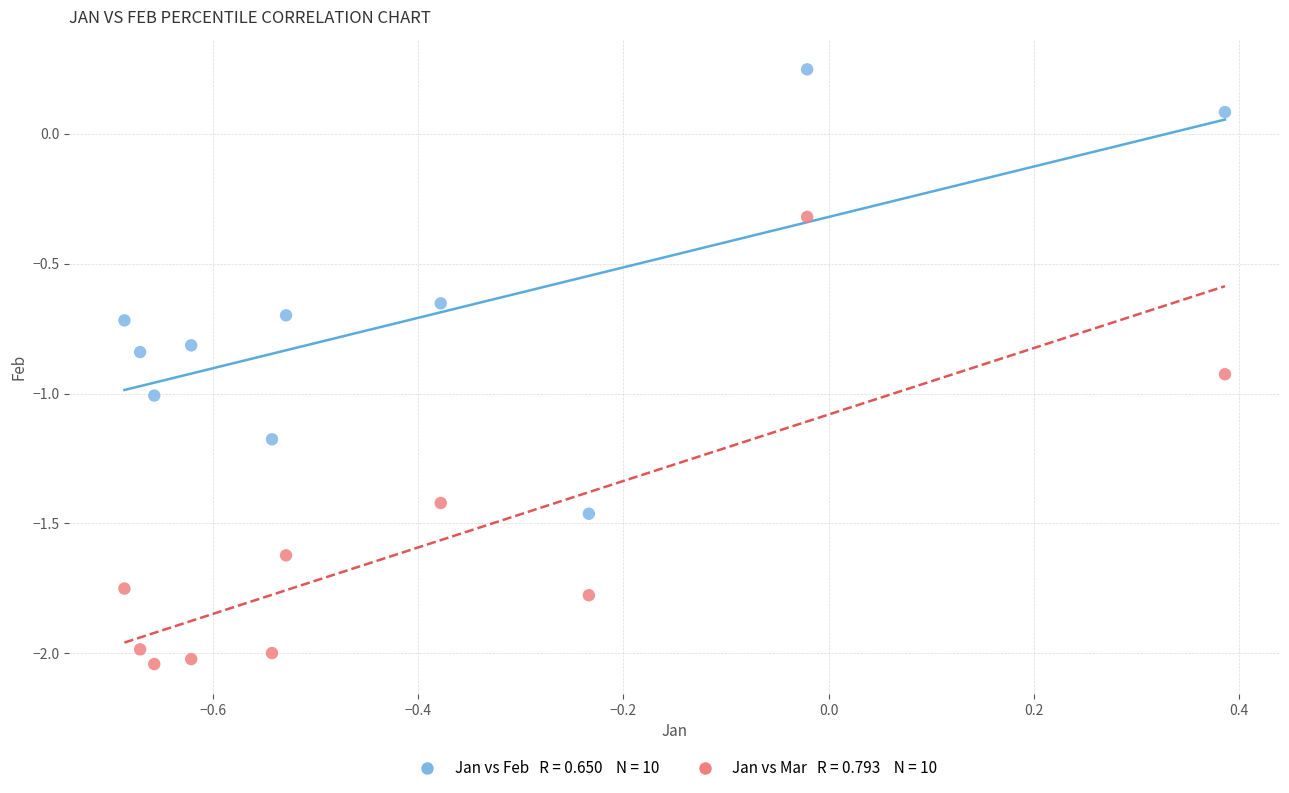

Across all data points, what is the range of Y values (max minus min)?

2.3